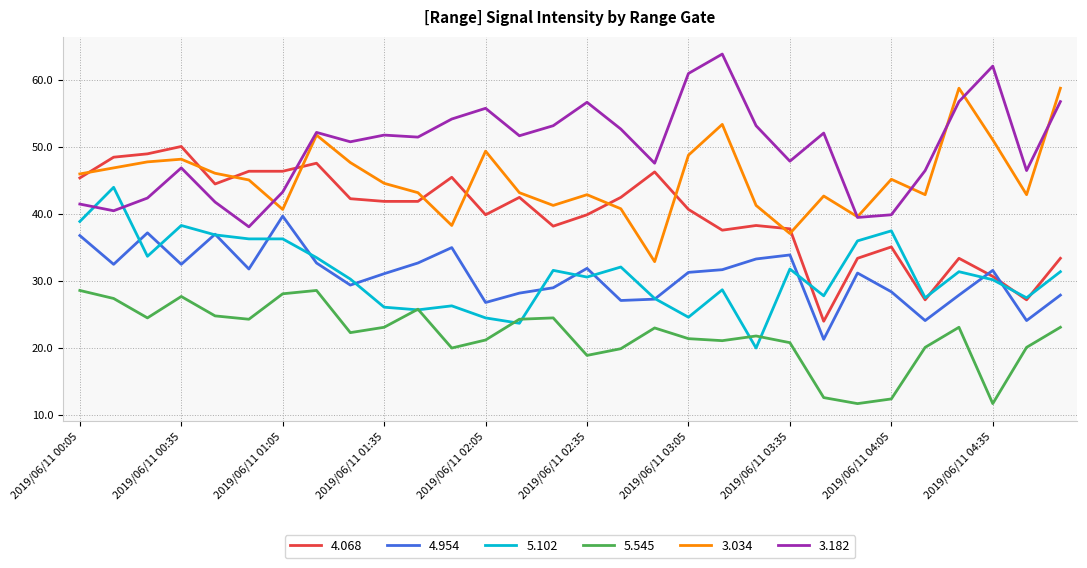

Rank the series by their maximum value, from lowest to highest.

5.545, 4.954, 5.102, 4.068, 3.034, 3.182